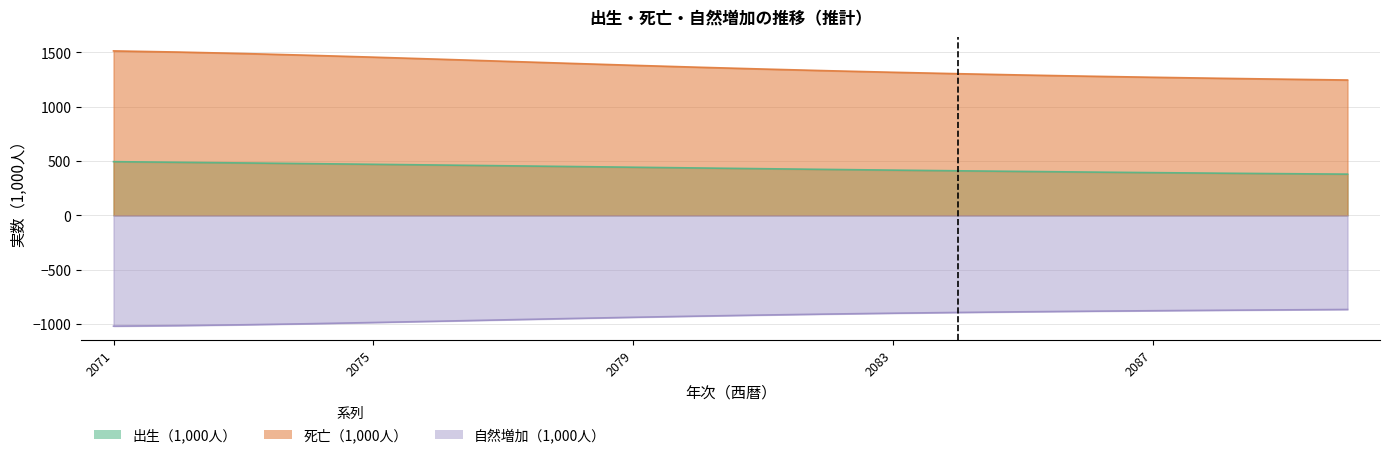

Rank the series by their maximum value, from highest to lowest.

死亡（1,000人）, 出生（1,000人）, 自然増加（1,000人）